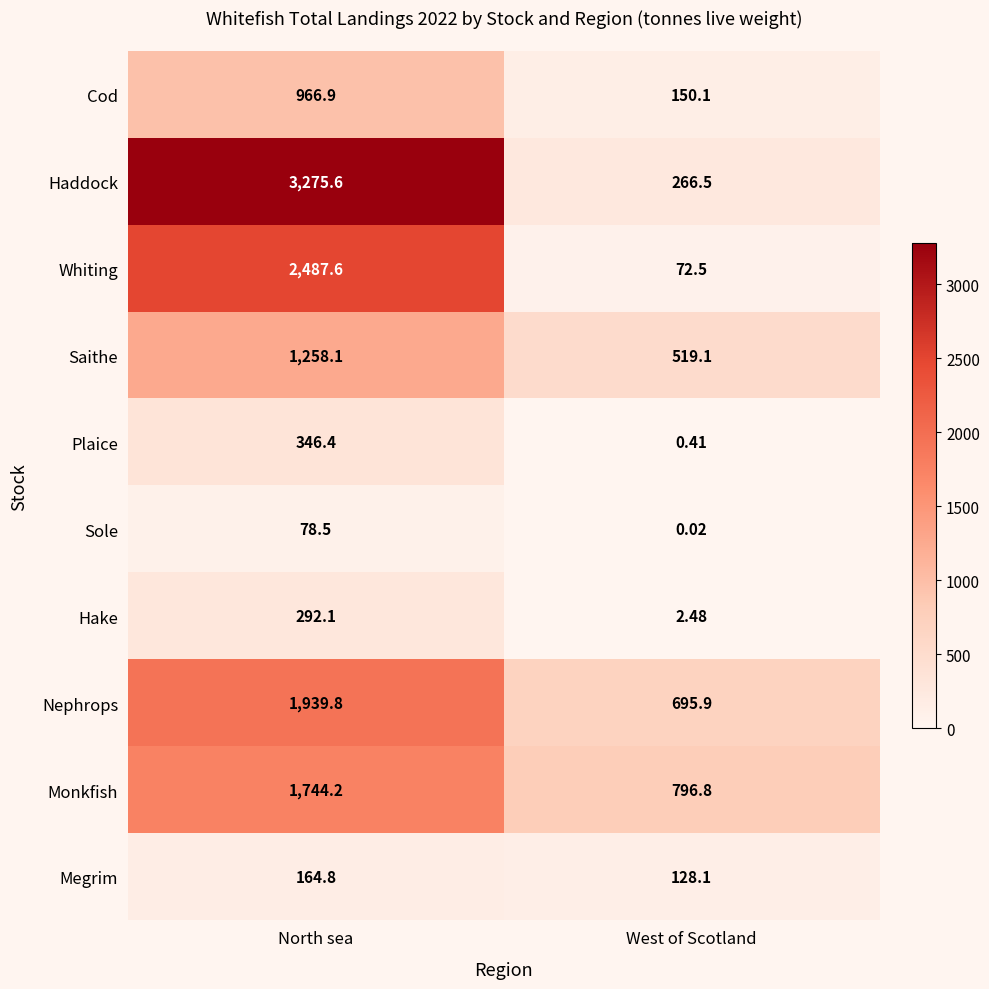

At which label does Sole first exceed 78?

North sea